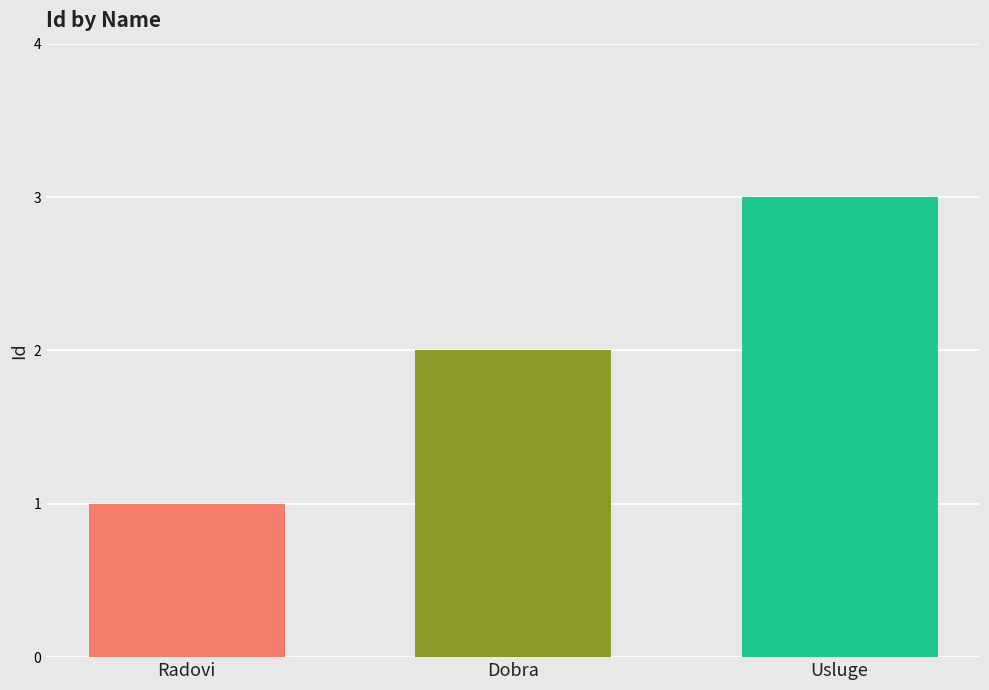

What is the label of the 3rd bar from the right?

Radovi